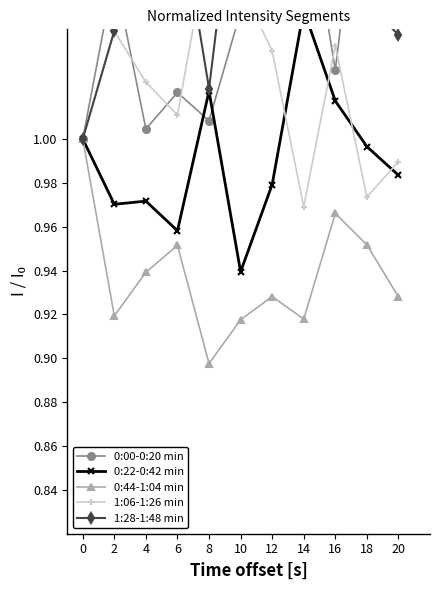

What is the total value across all series at 0?

5.0